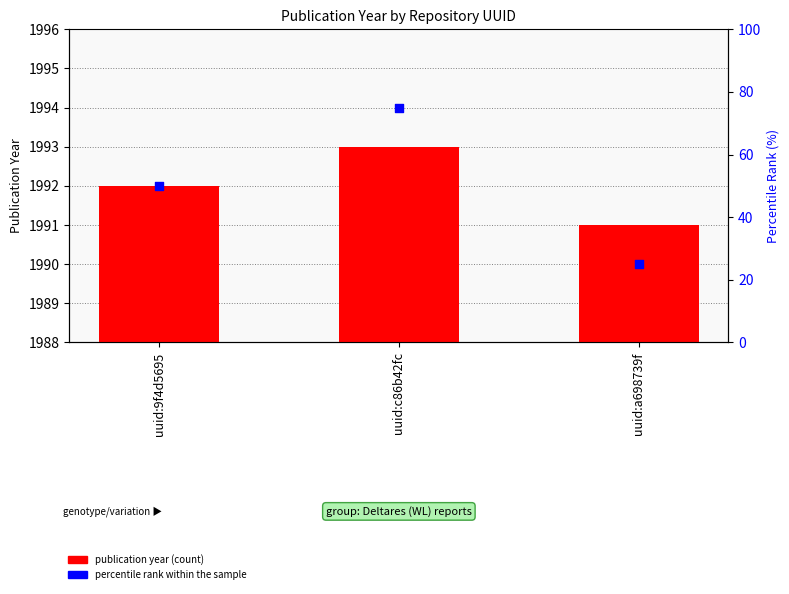

At how many categories does at least one series exceed 1540?

3